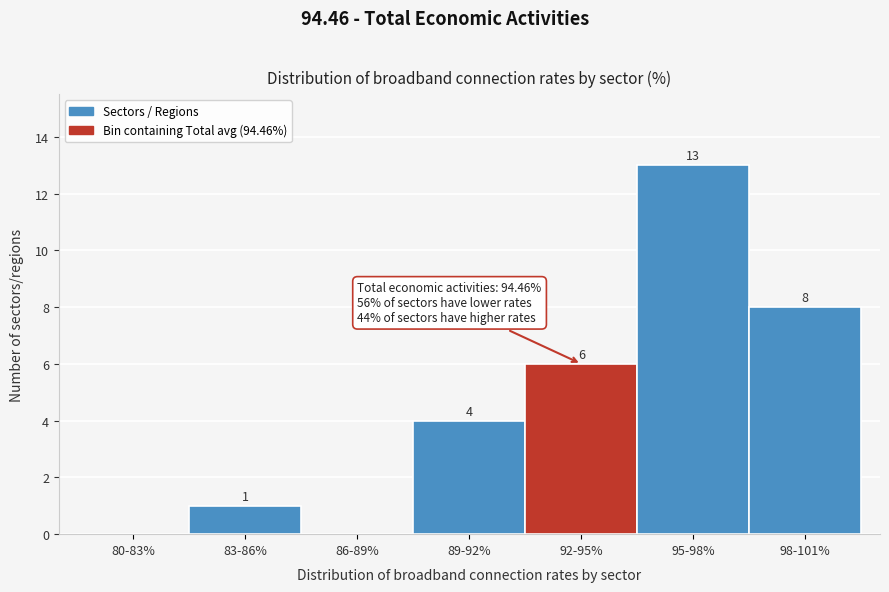

Reading right to left, list all the values displayed in this chart.

98-101%=8	95-98%=13	92-95%=6	89-92%=4	86-89%=0	83-86%=1	80-83%=0